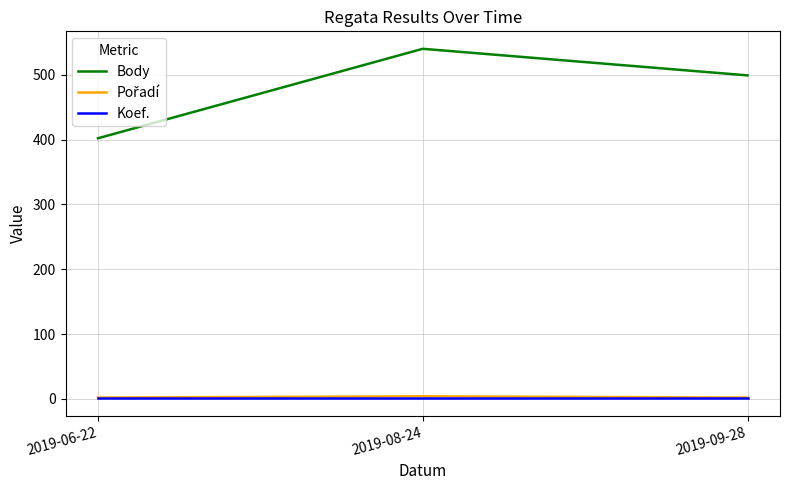

What is the difference between the maximum and minimum values in the Body series?

138